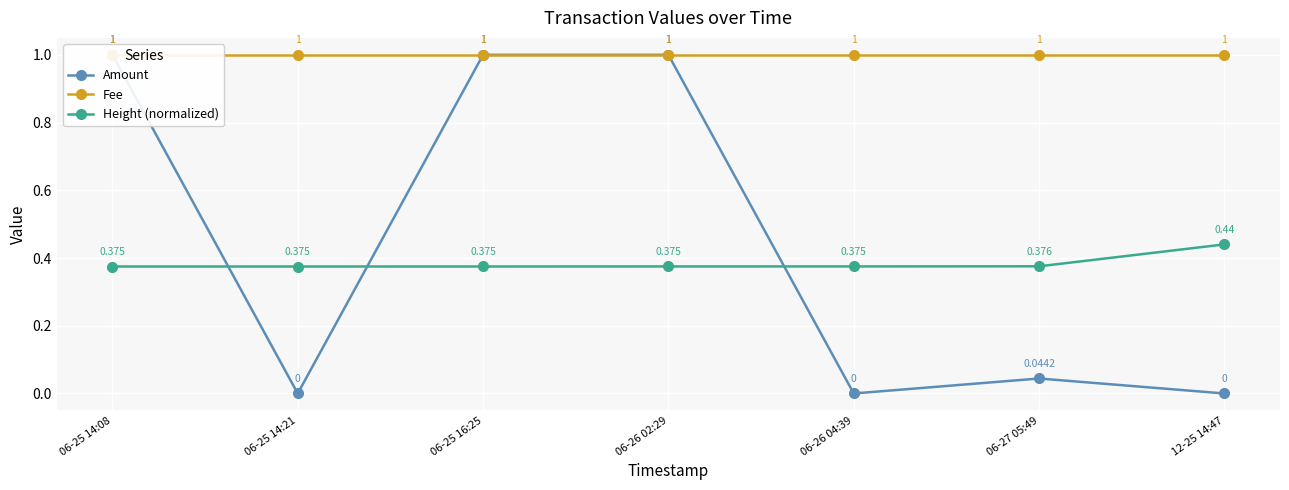

True or false: Height (normalized) and Fee intersect in this chart.

False